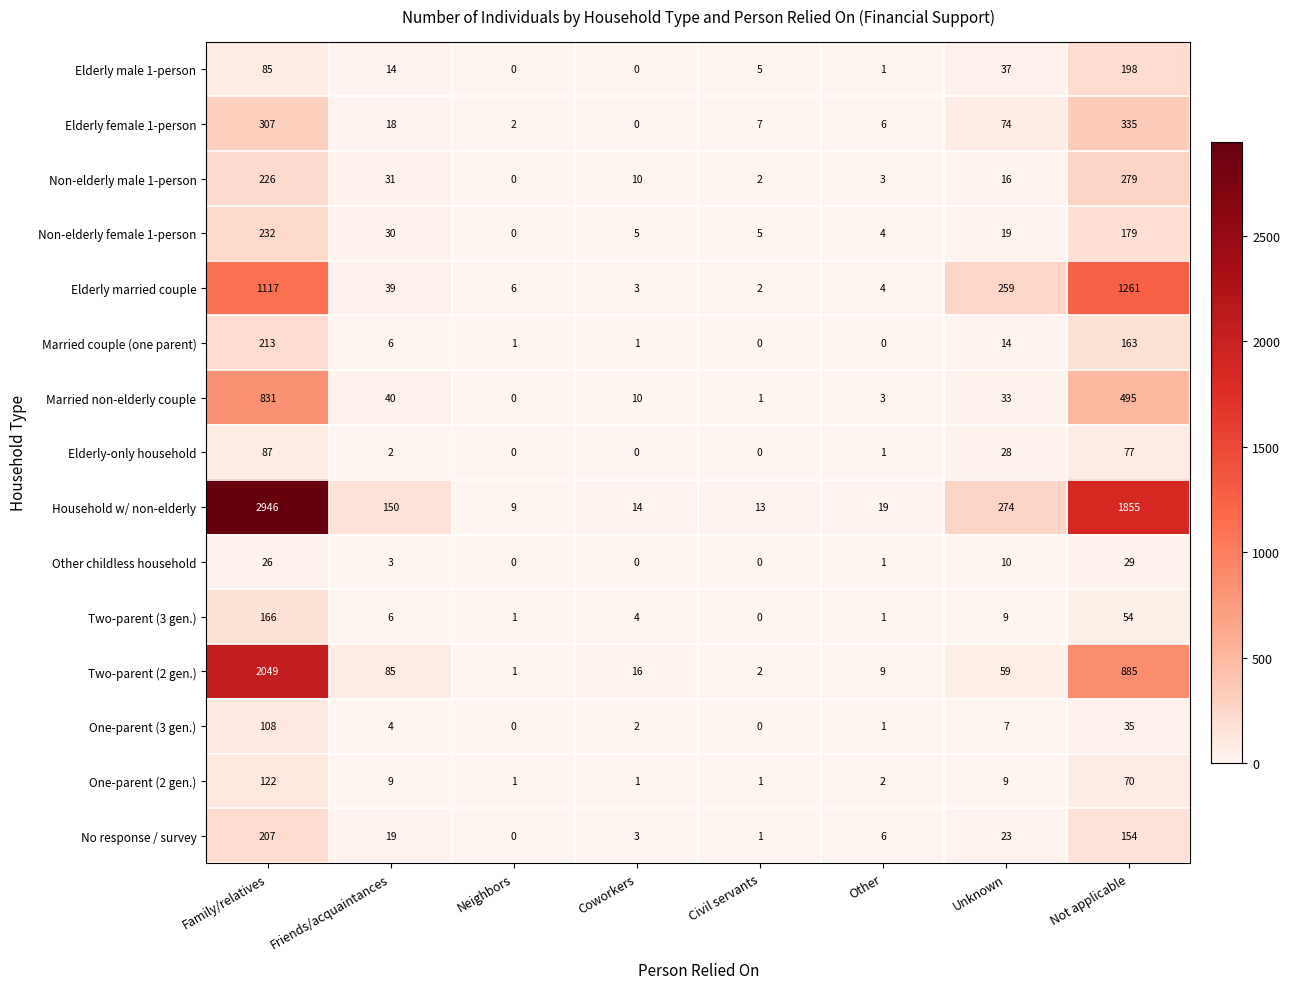

Where is Household w/ non-elderly nearest to the value 1477?

Not applicable